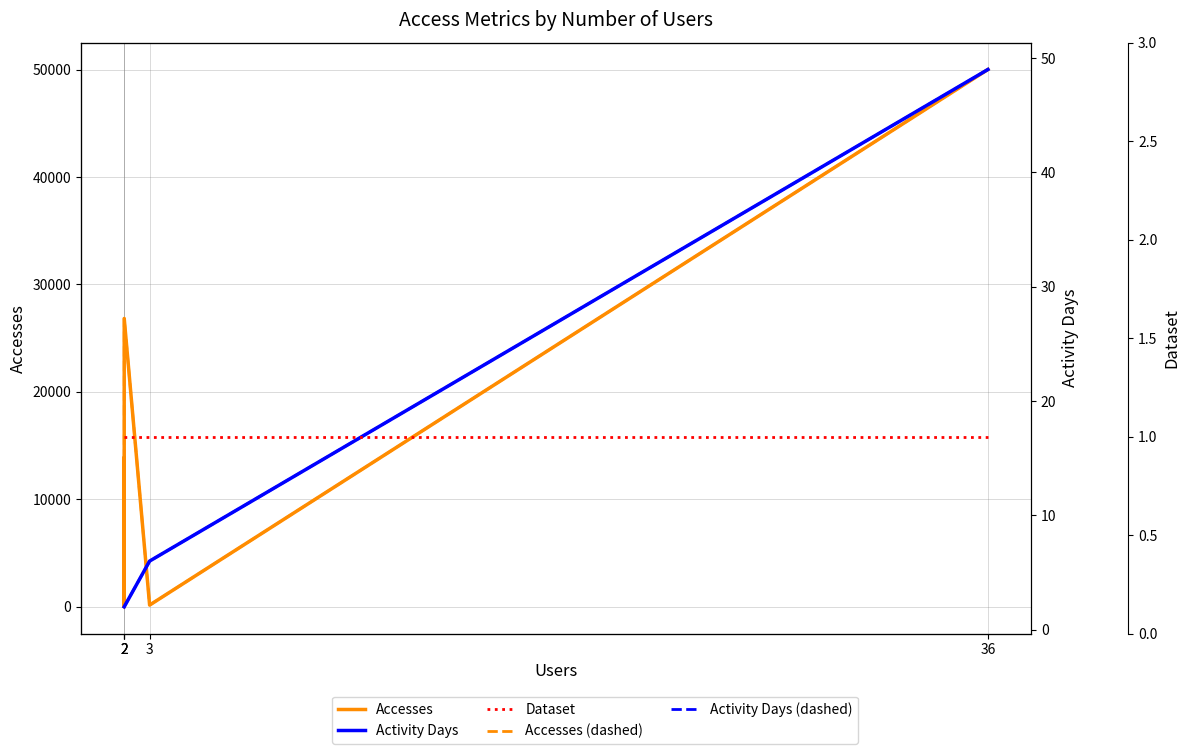

True or false: Accesses has more than 0 interior local peaks.

True